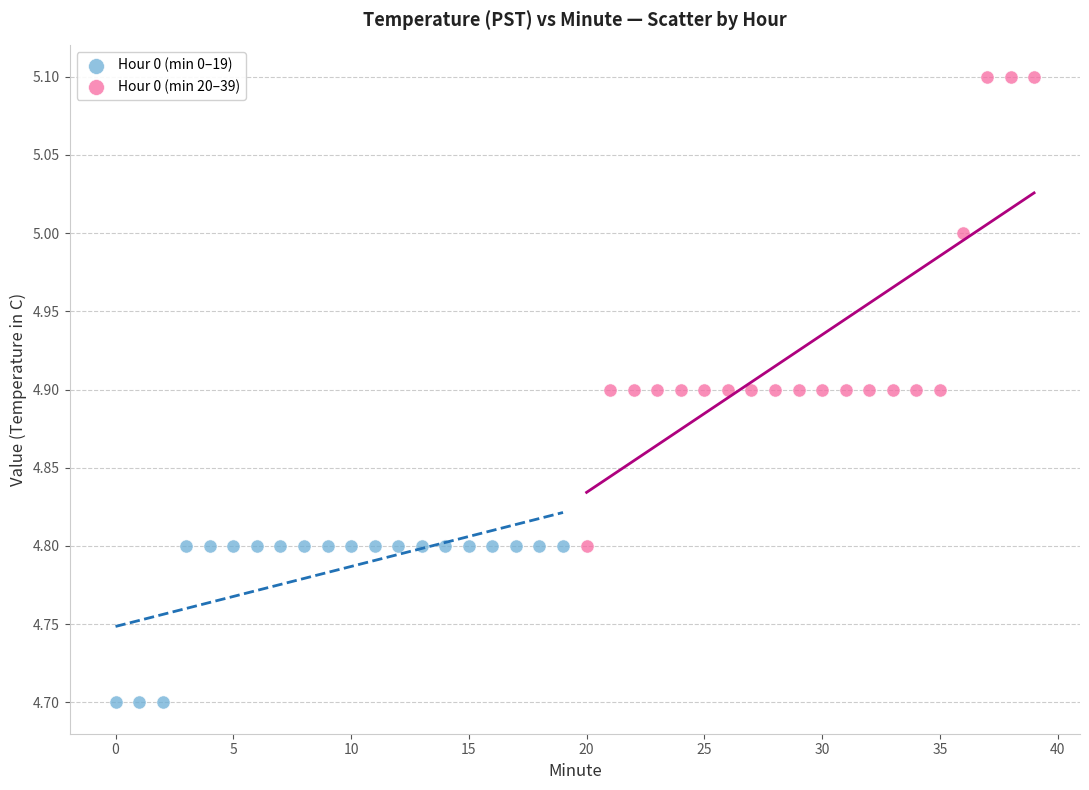

Which series contains the lowest Y value?

Hour 0 (min 0–19)